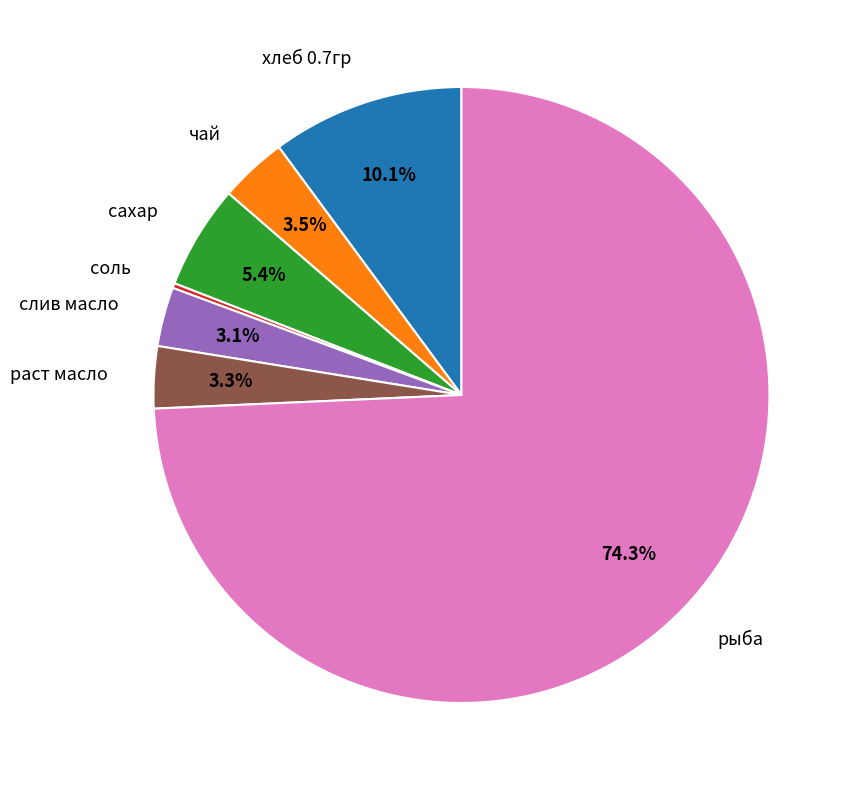

To the nearest percent, what is the average slice percentage?

14%